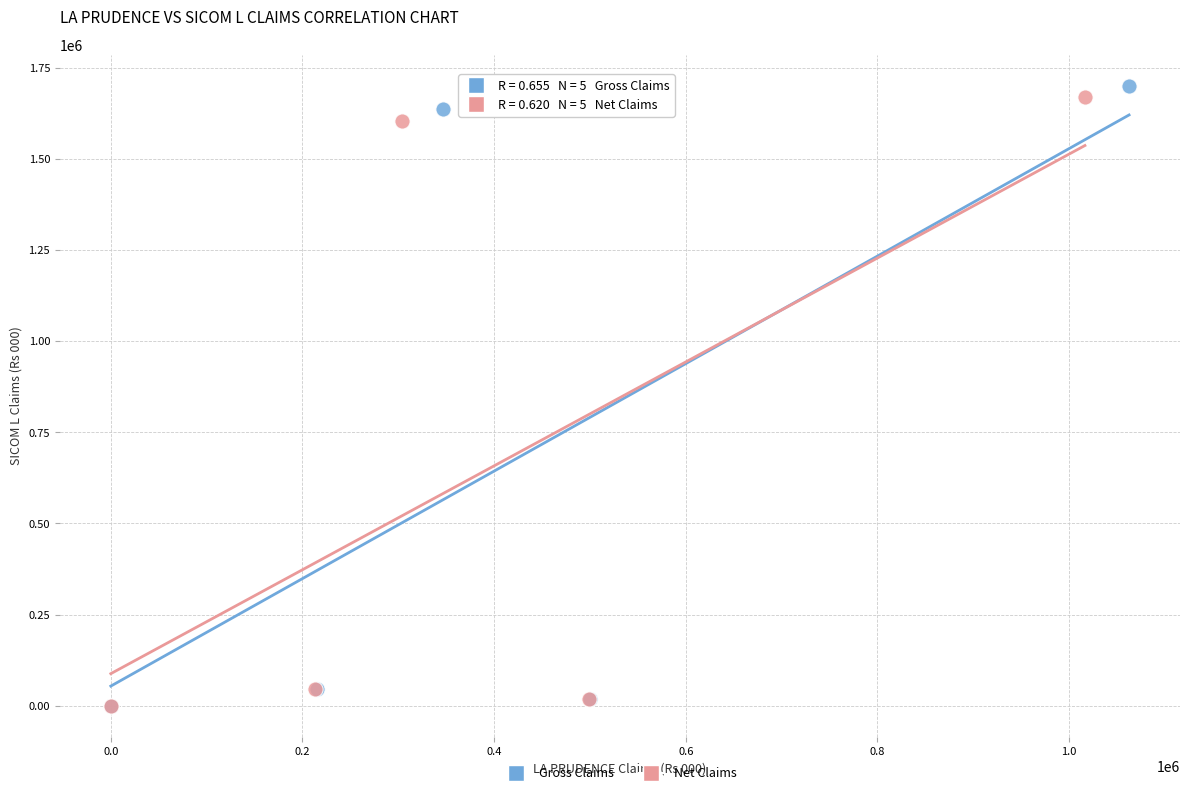

Which series has the widest spread of Y values?

Gross Claims